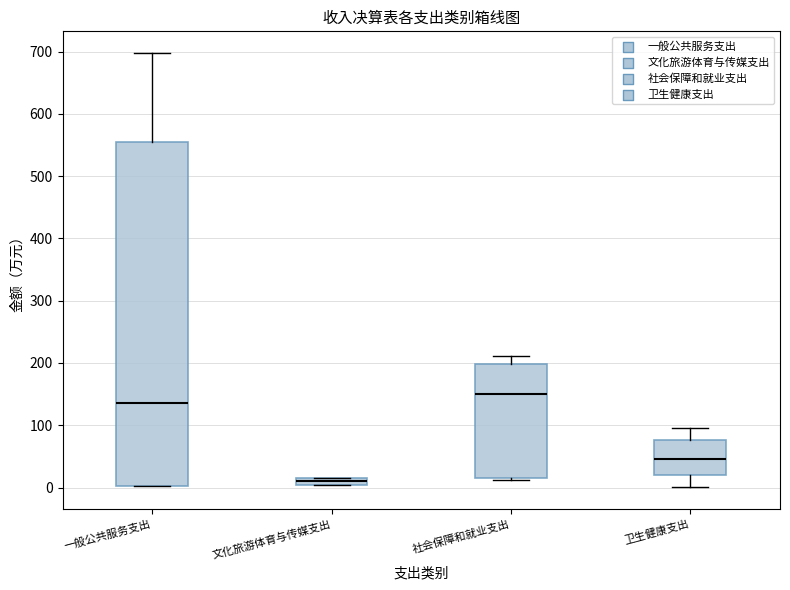

Which box has the lowest median line?

文化旅游体育与传媒支出